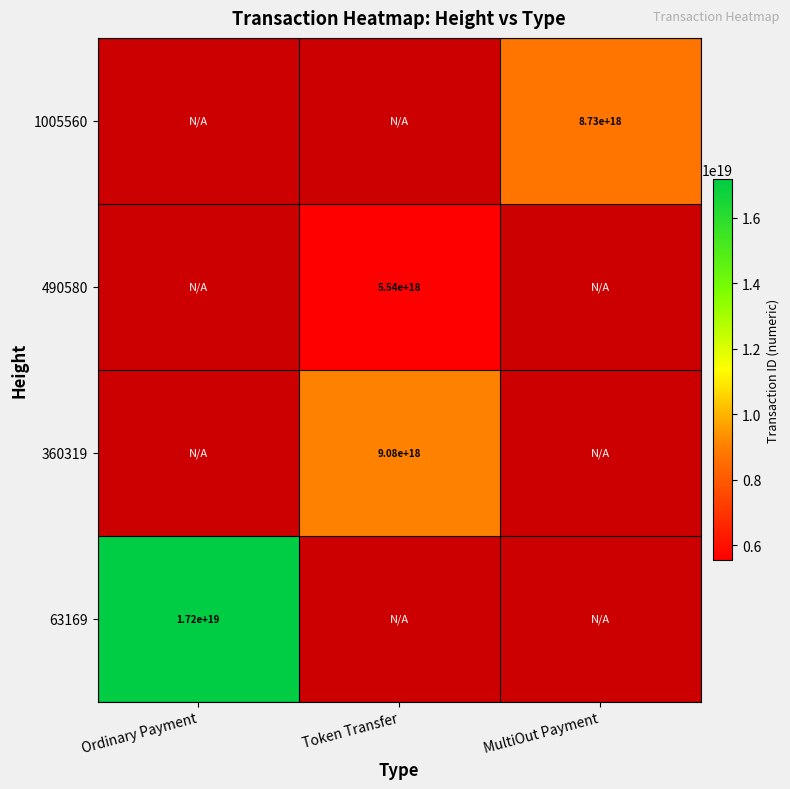

At how many categories does at least one series exceed 6989611290647334912?

3